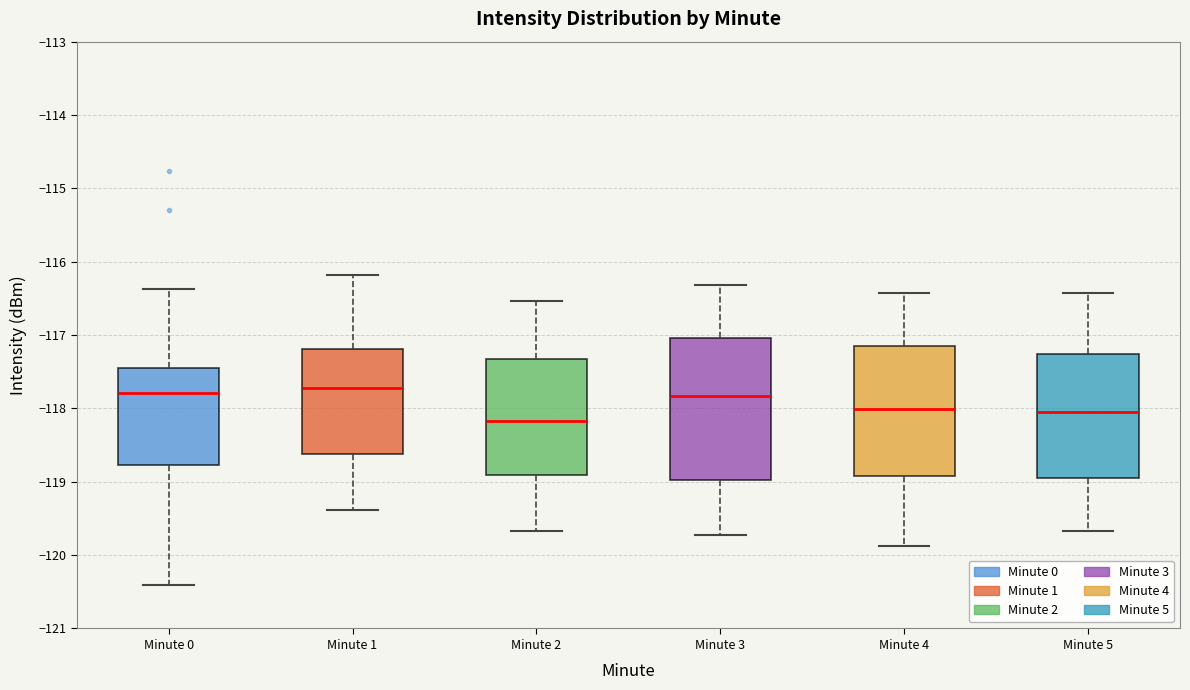

Reading left to right, transcribe this box plot: for each box, give where its median line is, the range the box spans, and where its two whiskers end, as read against the y-axis. The values are not printed on the chart, so give them approximately, as read against the axis.

Minute 0: median -117.8, box -118.8 to -117.5, whiskers -120.4 to -116.4
Minute 1: median -117.7, box -118.6 to -117.2, whiskers -119.4 to -116.2
Minute 2: median -118.2, box -118.9 to -117.3, whiskers -119.7 to -116.5
Minute 3: median -117.8, box -119.0 to -117.0, whiskers -119.7 to -116.3
Minute 4: median -118.0, box -118.9 to -117.1, whiskers -119.9 to -116.4
Minute 5: median -118.0, box -119.0 to -117.3, whiskers -119.7 to -116.4